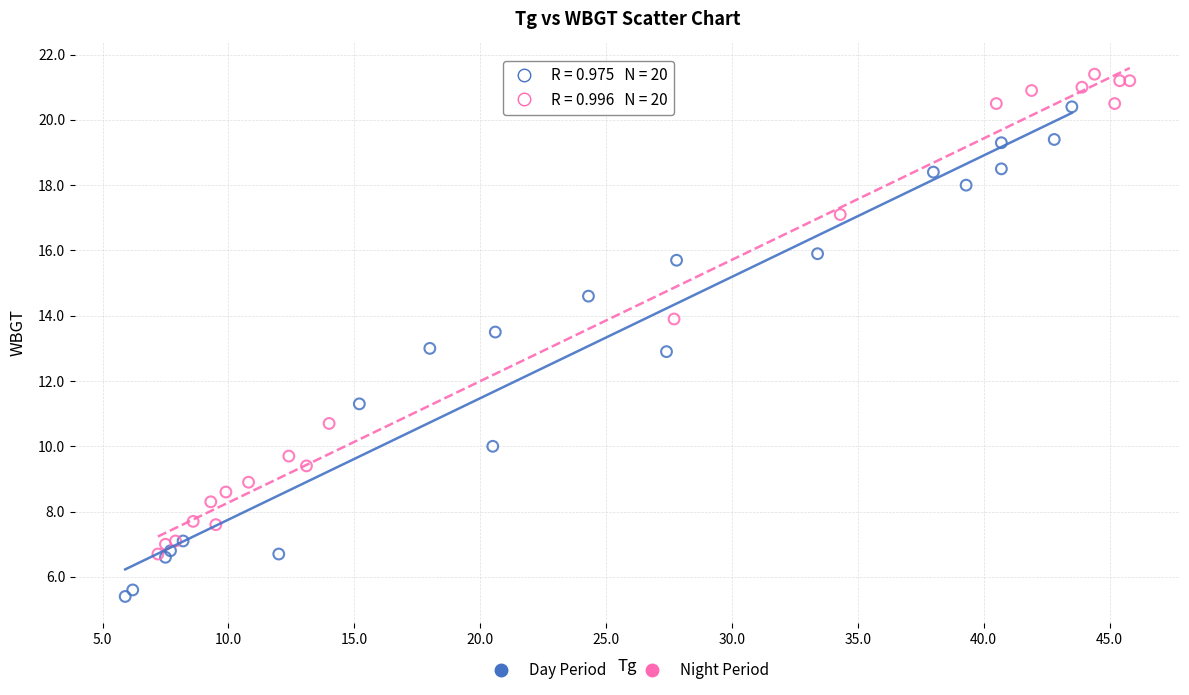

Which series has the widest spread of Y values?

Day Period